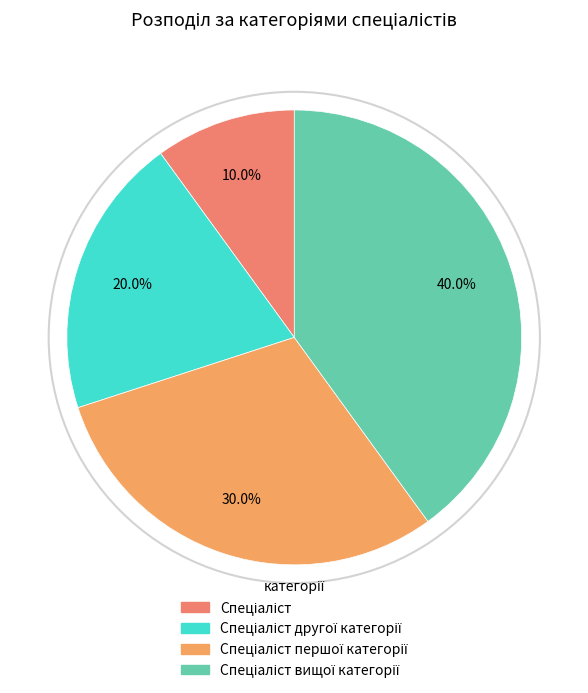

To the nearest percent, what is the combined percentage of Спеціаліст and Спеціаліст другої категорії?

30%